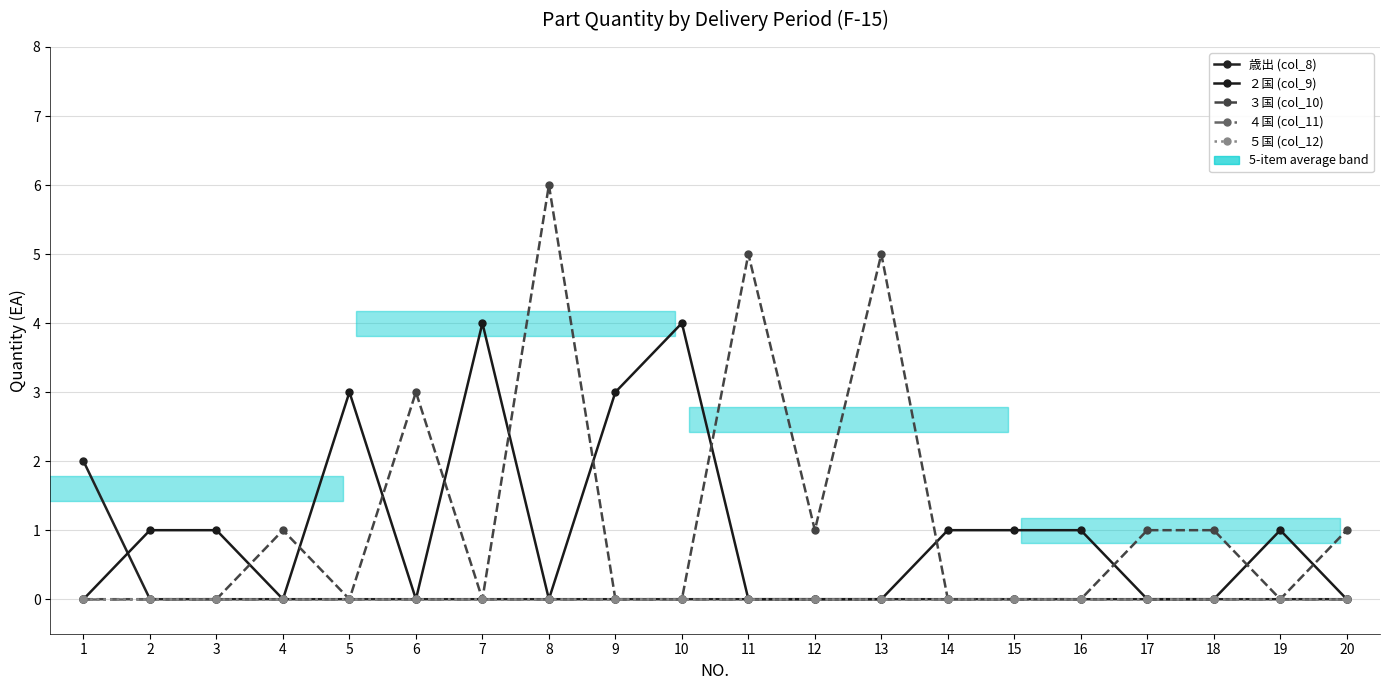

True or false: ４国 (col_11) has more than 0 points higher than both neighbors.

False